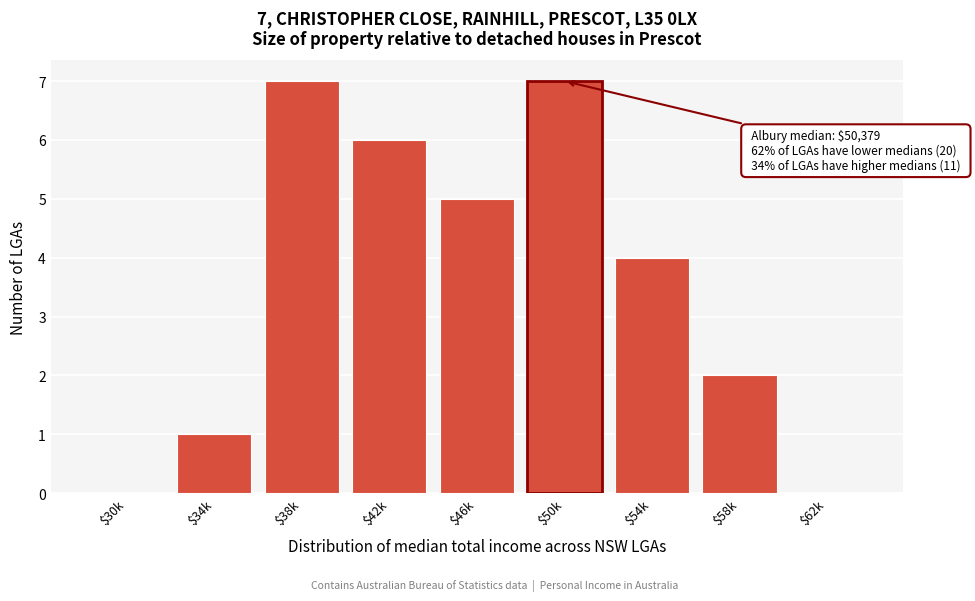

What is the greatest value displayed?

7